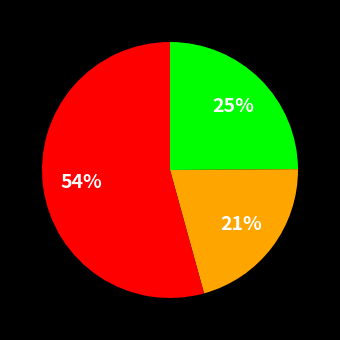

Does any single category account for the majority?

Yes